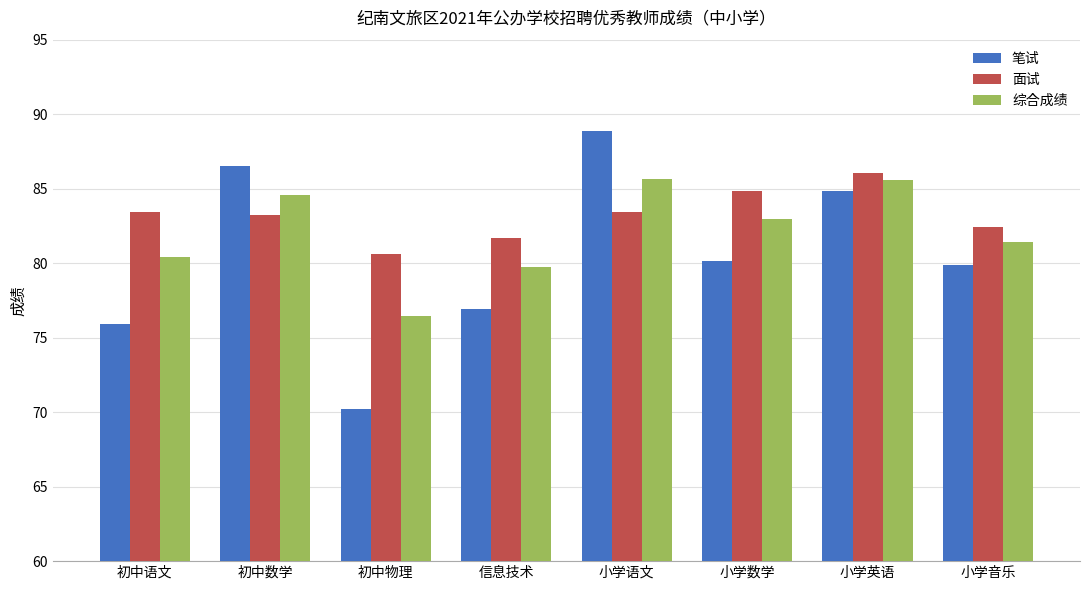

Rank the series by their average value, from lowest to highest.

笔试, 综合成绩, 面试